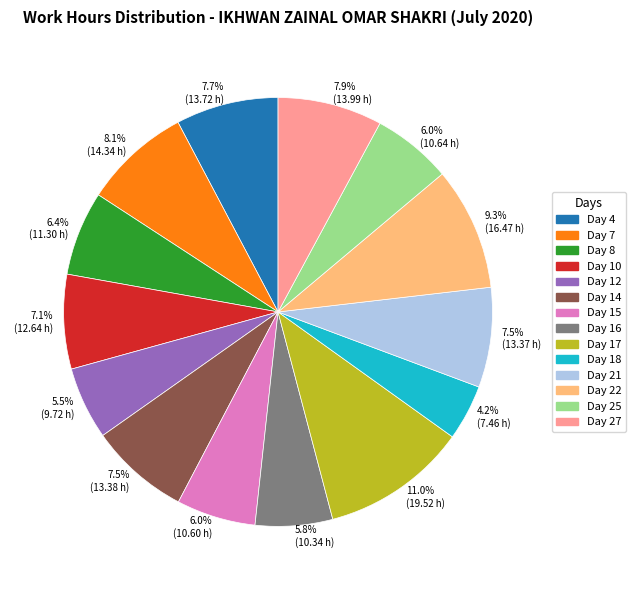

Combined, what portion of the pie is 7.1% (12.64 h) and 6.0% (10.64 h)?

13.1%